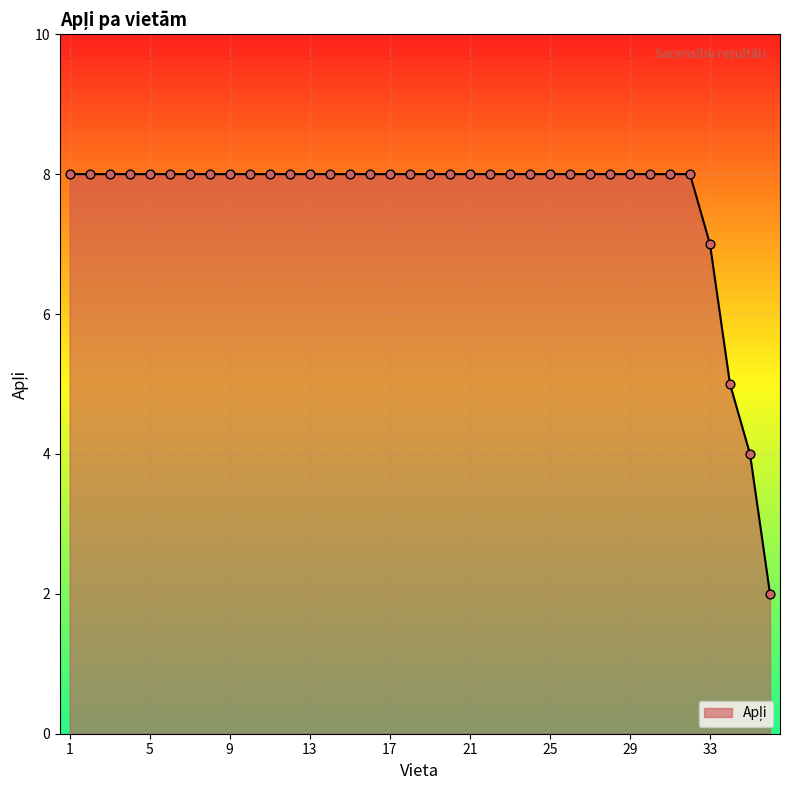

What is the maximum value shown in the chart?

8